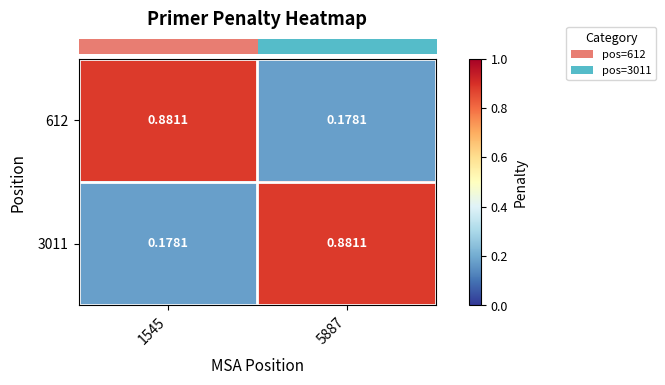

Is the value of 612 at 1545 greater than the value of 3011 at 1545?

Yes